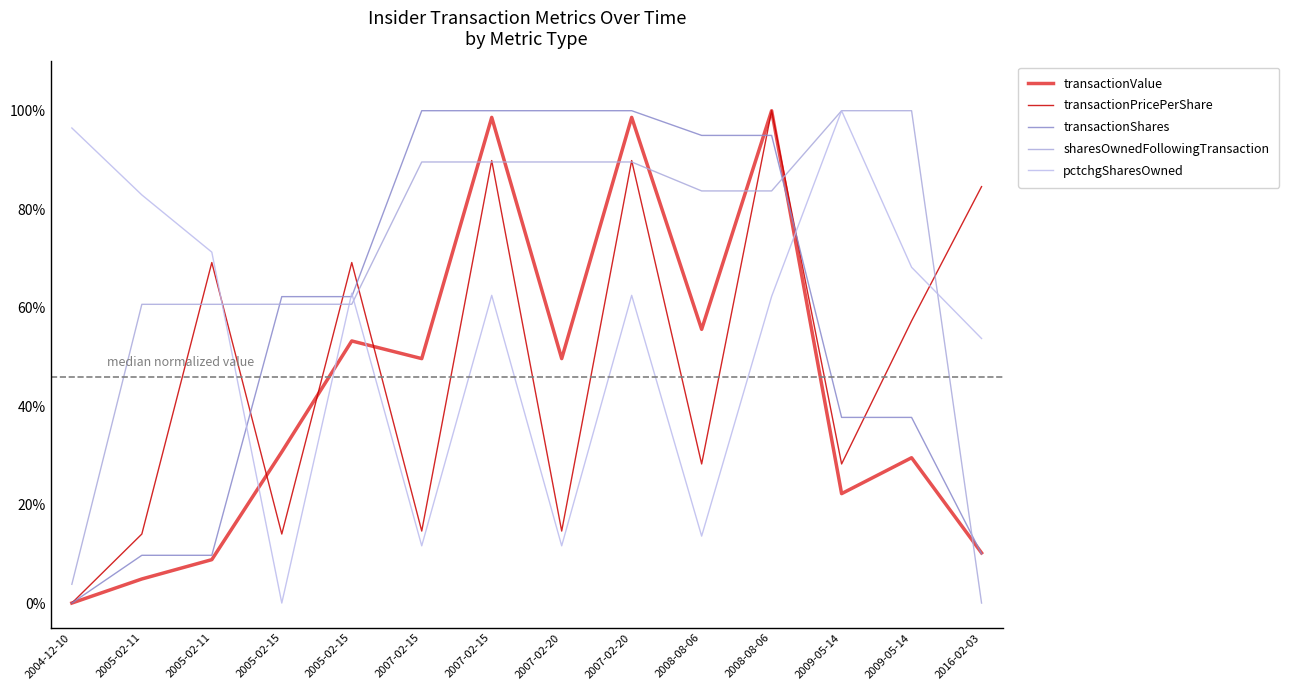

How many lines are shown in the chart?

5